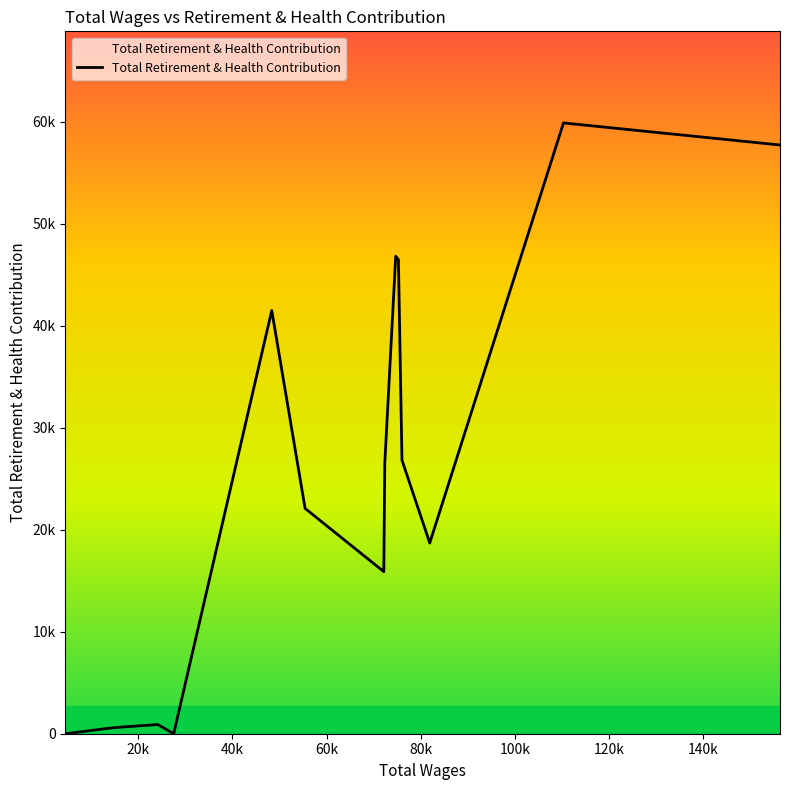

How many points are lower than both their immediate neighbors (excluding endpoints)?

3